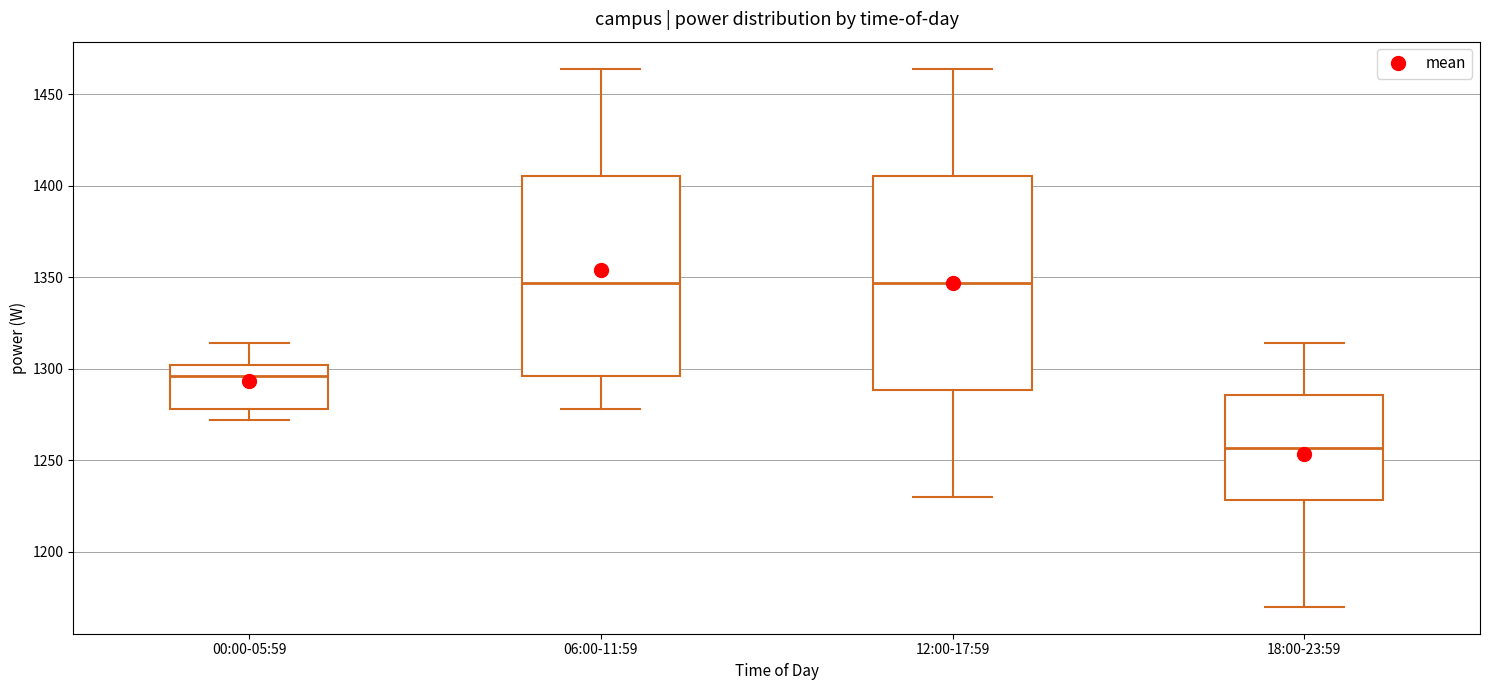

Which box has the lowest median line?

18:00-23:59